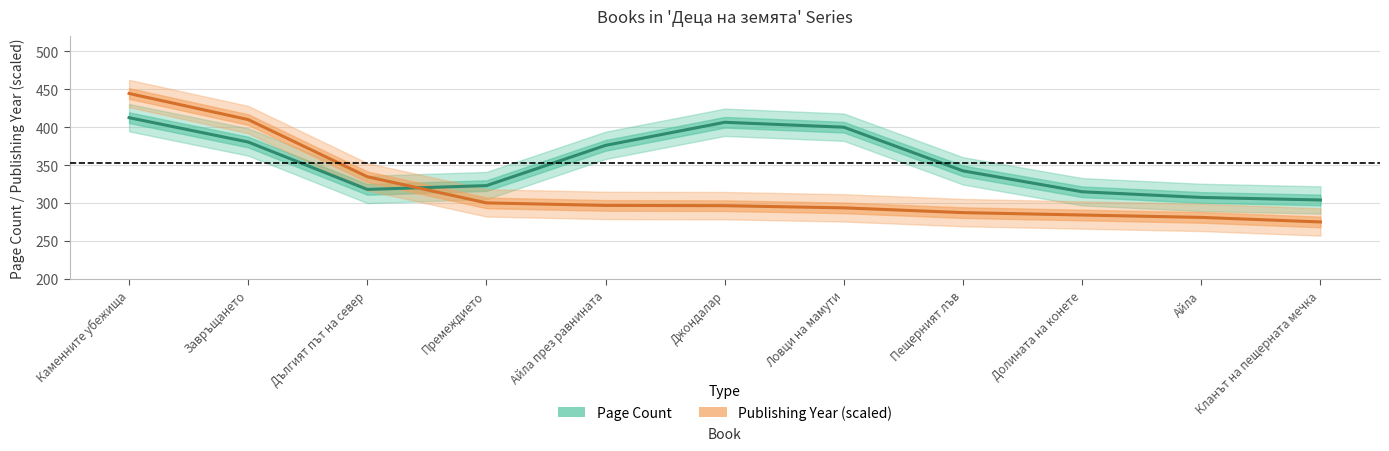

Reading right to left, transcribe all the data shown in this chart.

Page Count: Кланът на пещерната мечка=304.4	Айла=307.7	Долината на конете=315.2	Пещерният лъв=342.7	Ловци на мамути=400.2	Джондалар=406.7	Айла през равнината=376.3	Премеждието=323.3	Дългият път на север=318.3	Завръщането=380.7	Каменните убежища=412.7
Publishing Year (scaled): Кланът на пещерната мечка=275.4	Айла=281.4	Долината на конете=284.6	Пещерният лъв=287.7	Ловци на мамути=294.0	Джондалар=296.9	Айла през равнината=297.2	Премеждието=300.5	Дългият път на север=335.0	Завръщането=410.2	Каменните убежища=444.6